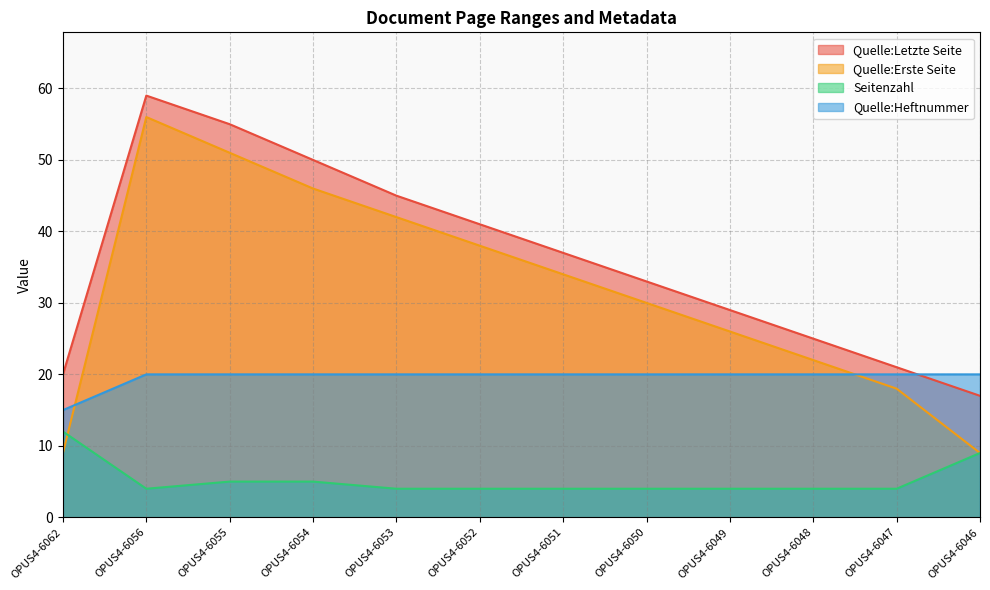

Which category has the highest value in the Quelle:Letzte Seite series?

OPUS4-6056